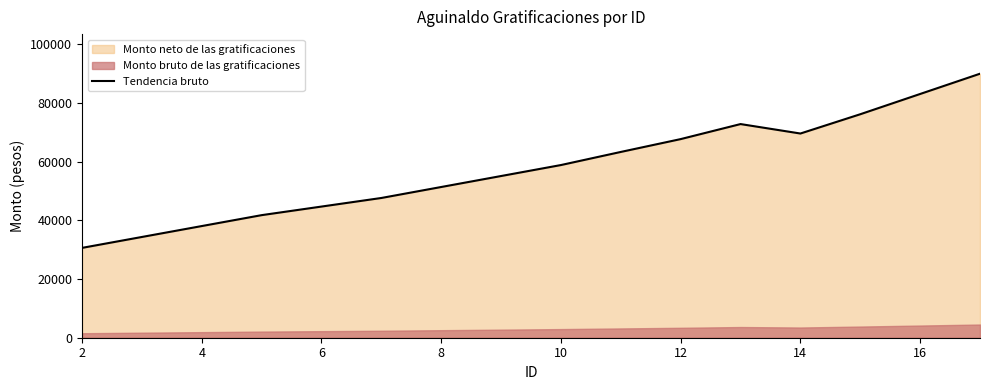

What is the difference between the second highest and minimum values?

45561.0